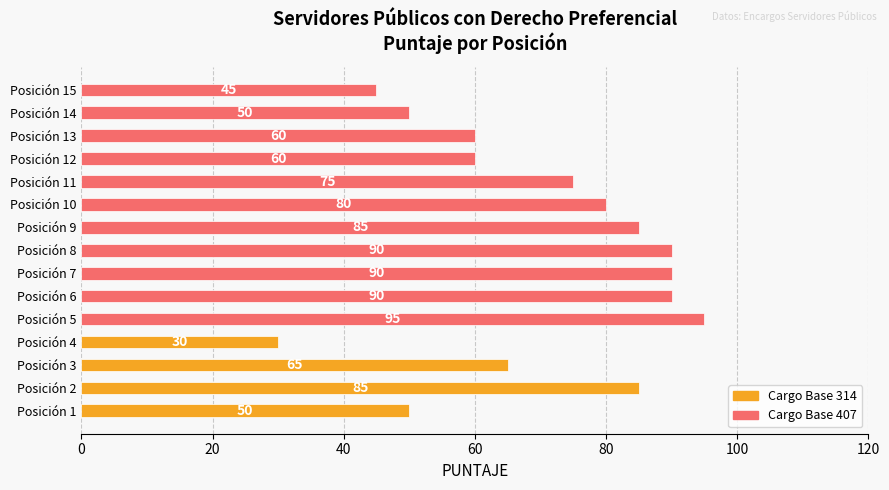

Which has a higher value, Posición 9 or Posición 7?

Posición 7